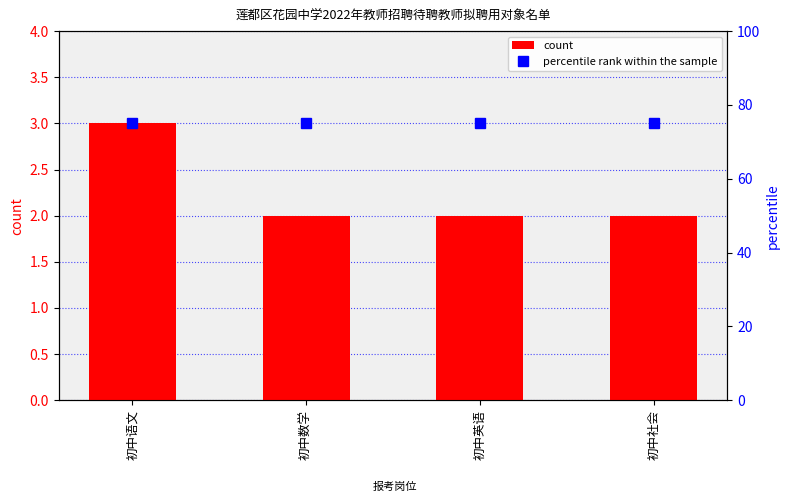

List the series in order of their peak value, lowest first.

count, percentile rank within the sample